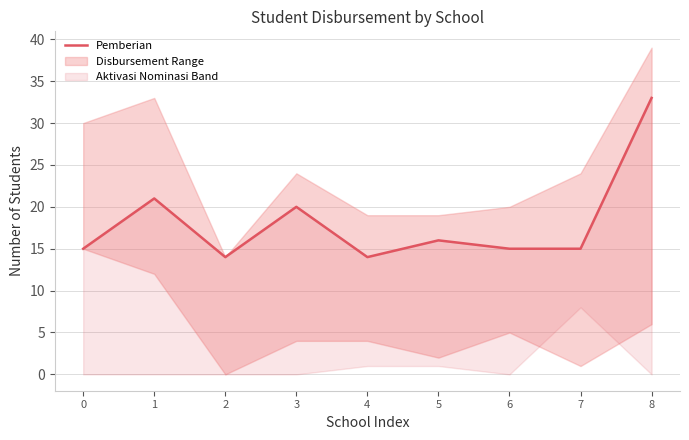

The chart shows a value of 33 at 8. True or false?

True